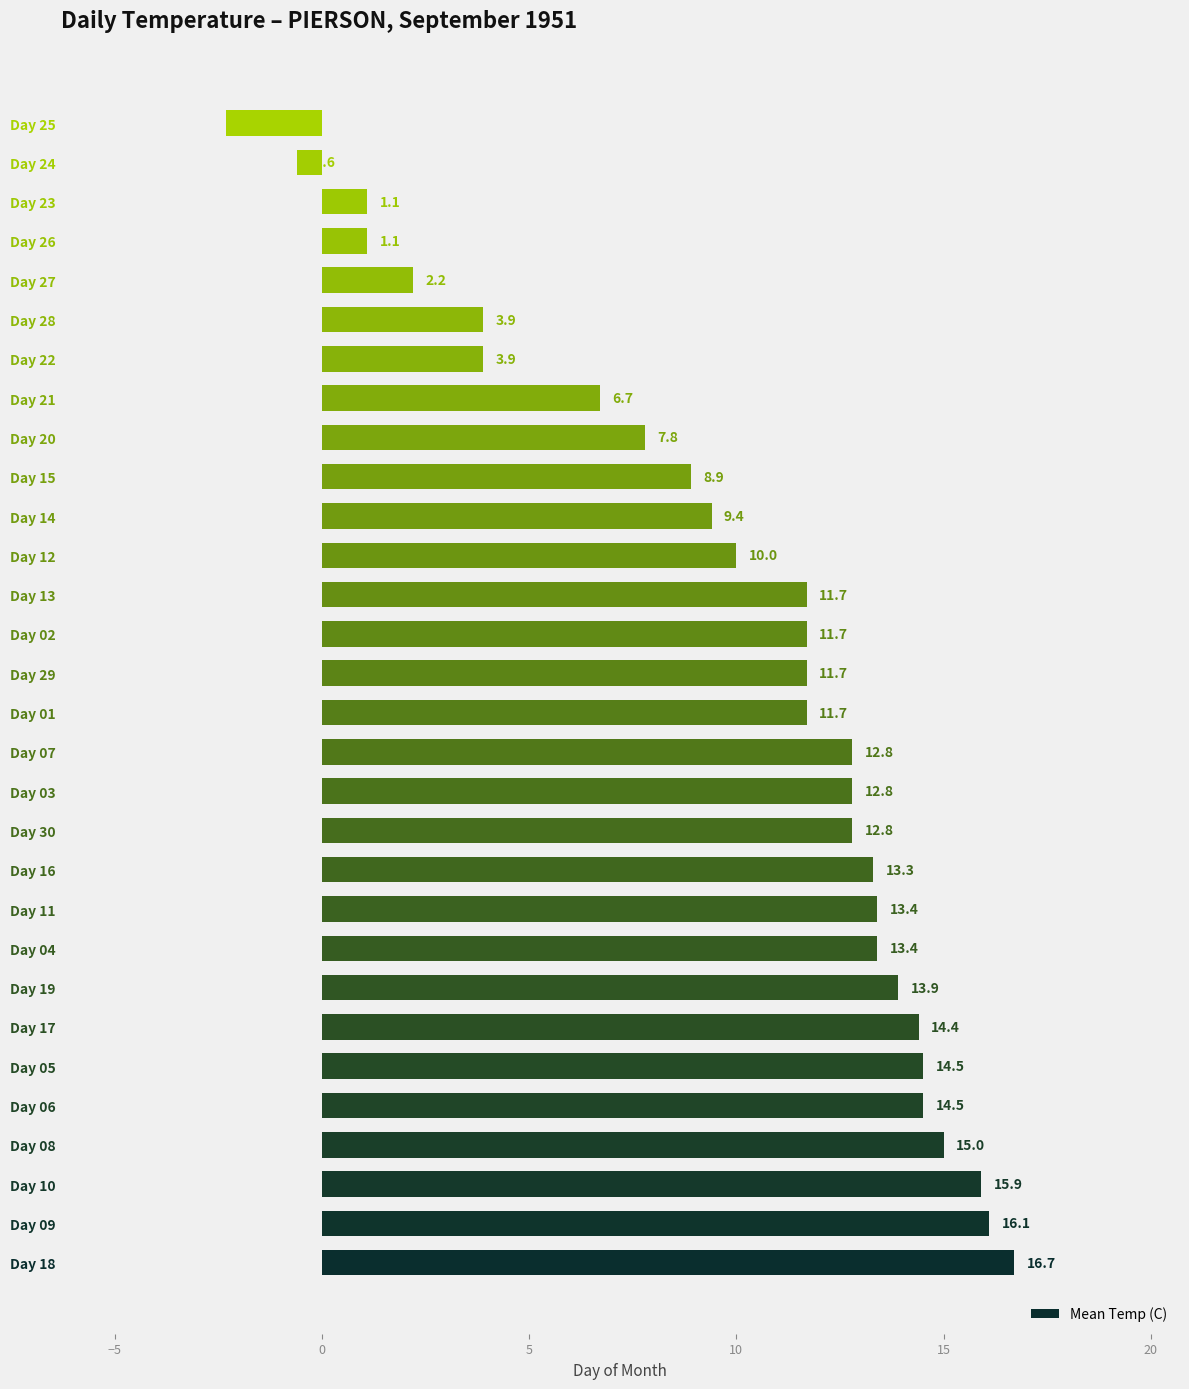

Where is the data nearest to the value 7?

Day 21